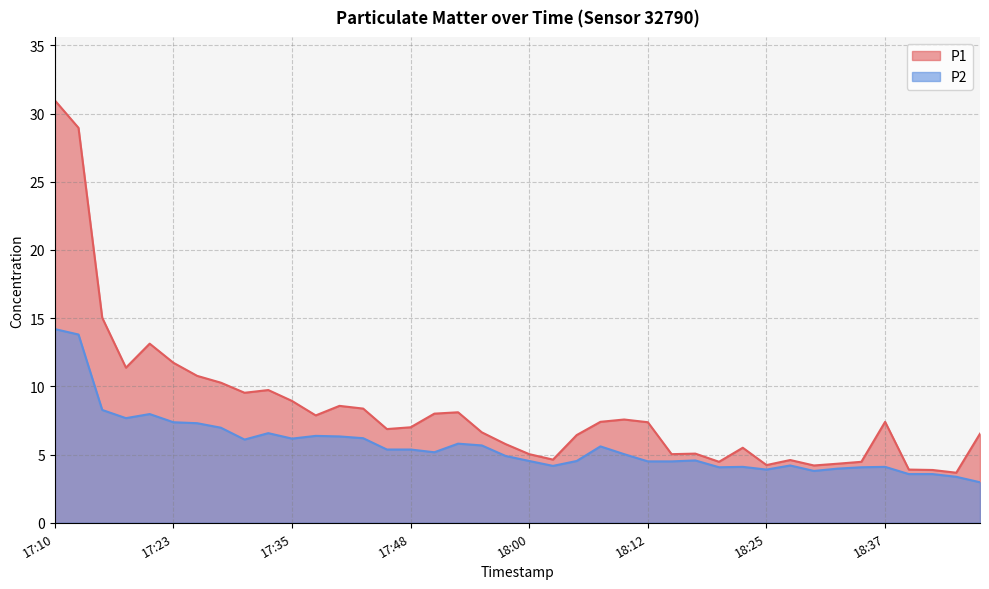

Which category has the highest value in the P1 series?

17:10